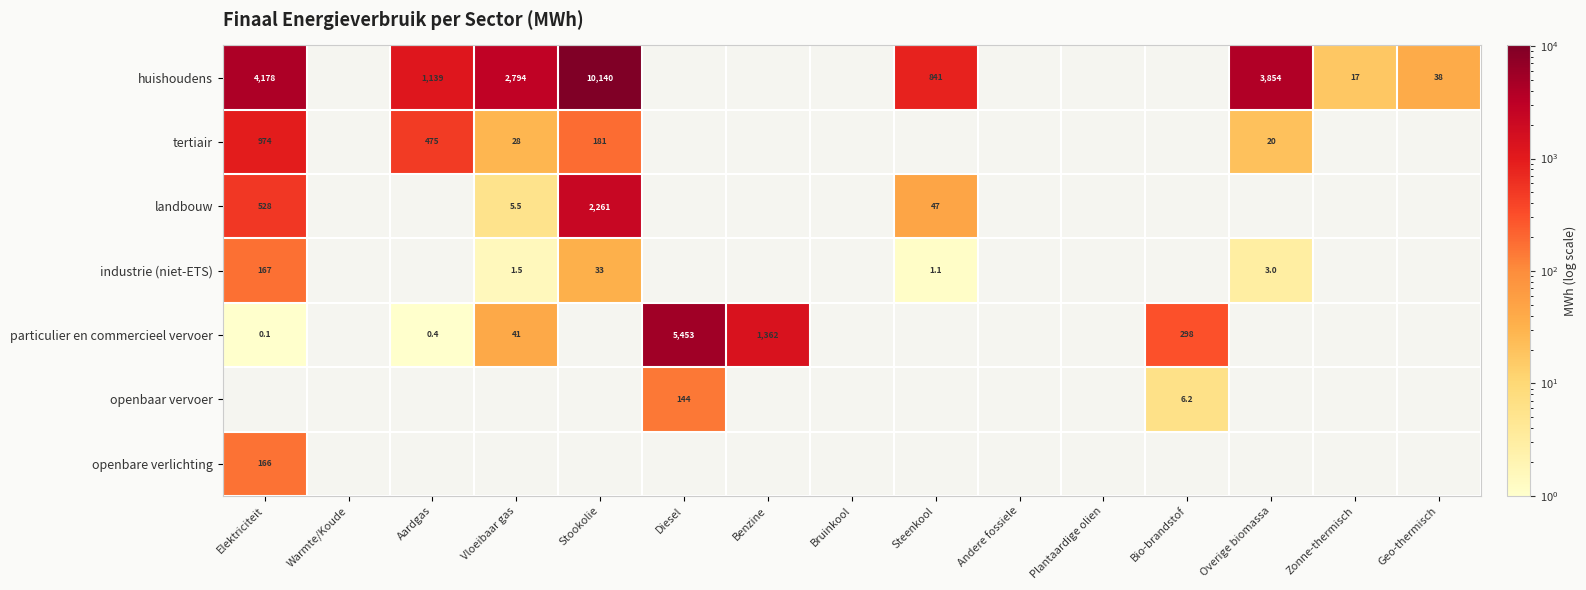

Rank the categories by openbare verlichting value from highest to lowest.

Elektriciteit, Warmte/Koude, Aardgas, Vloeibaar gas, Stookolie, Diesel, Benzine, Bruinkool, Steenkool, Andere fossiele, Plantaardige olien, Bio-brandstof, Overige biomassa, Zonne-thermisch, Geo-thermisch